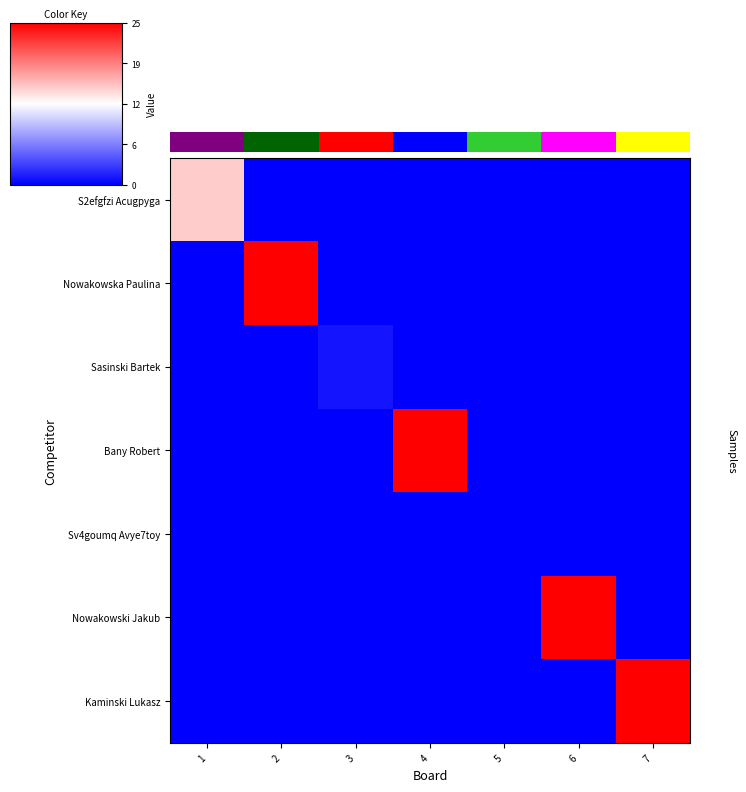

Reading left to right, list all the values displayed in this chart.

S2efgfzi Acugpyga: 1=15	2=0	3=0	4=0	5=0	6=0	7=0
Nowakowska Paulina: 1=0	2=25	3=0	4=0	5=0	6=0	7=0
Sasinski Bartek: 1=0	2=0	3=1	4=0	5=0	6=0	7=0
Bany Robert: 1=0	2=0	3=0	4=25	5=0	6=0	7=0
Sv4goumq Avye7toy: 1=0	2=0	3=0	4=0	5=0	6=0	7=0
Nowakowski Jakub: 1=0	2=0	3=0	4=0	5=0	6=25	7=0
Kaminski Lukasz: 1=0	2=0	3=0	4=0	5=0	6=0	7=25